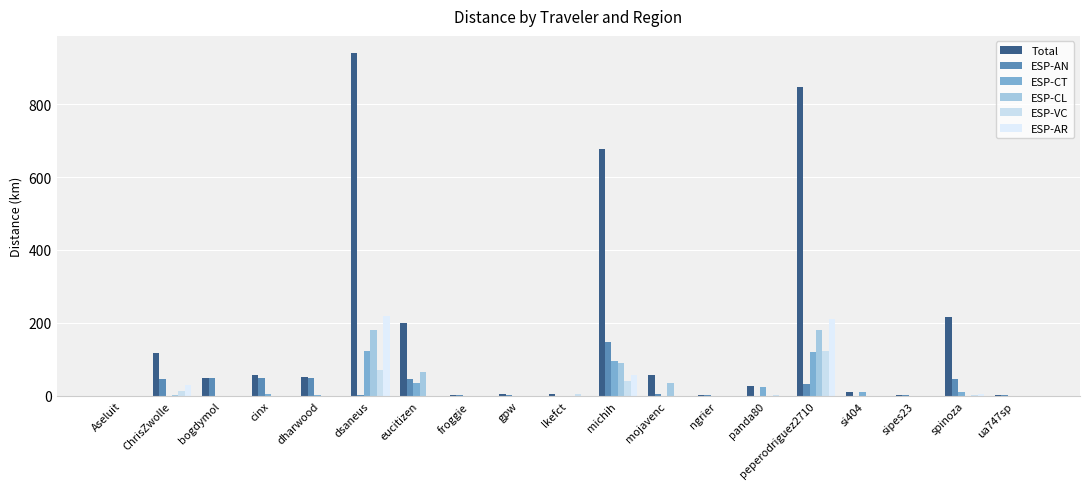

Rank the series by their maximum value, from lowest to highest.

ESP-VC, ESP-CT, ESP-AN, ESP-CL, ESP-AR, Total